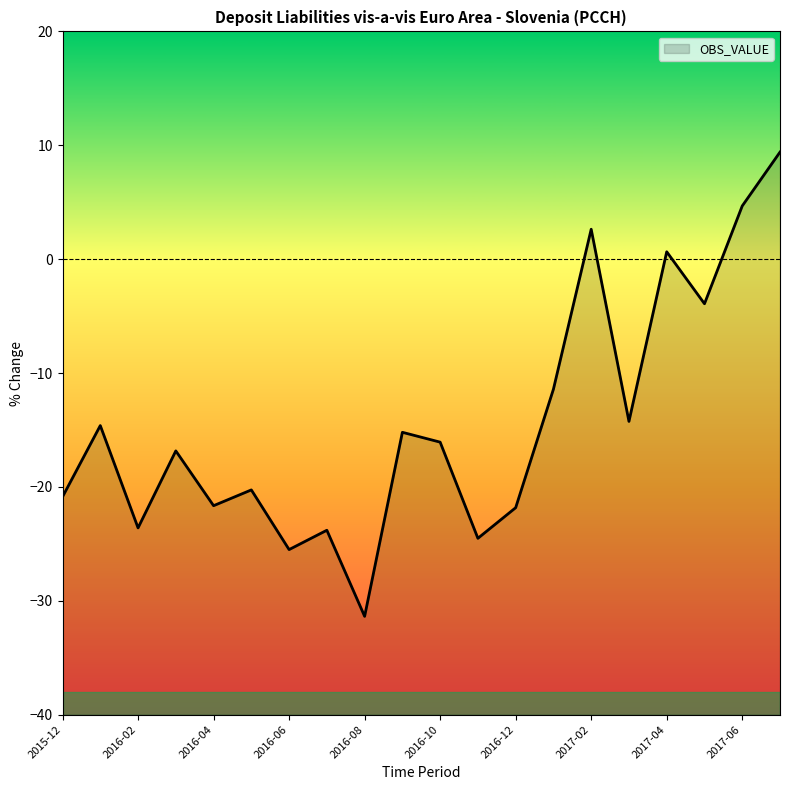

True or false: the data has more than 1 interior local peaks.

True